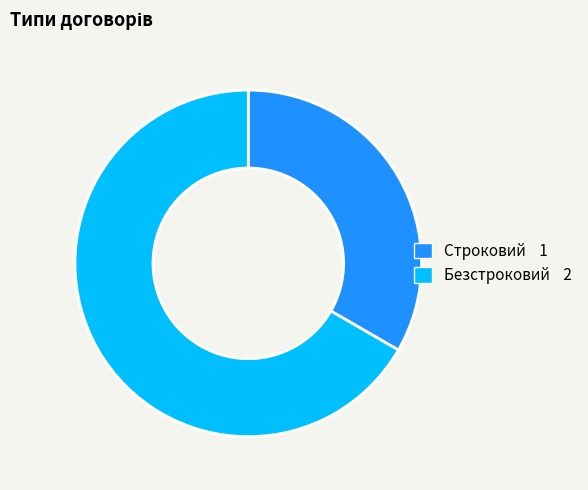

Between Строковий 1 and Безстроковий 2, which is larger?

Безстроковий 2